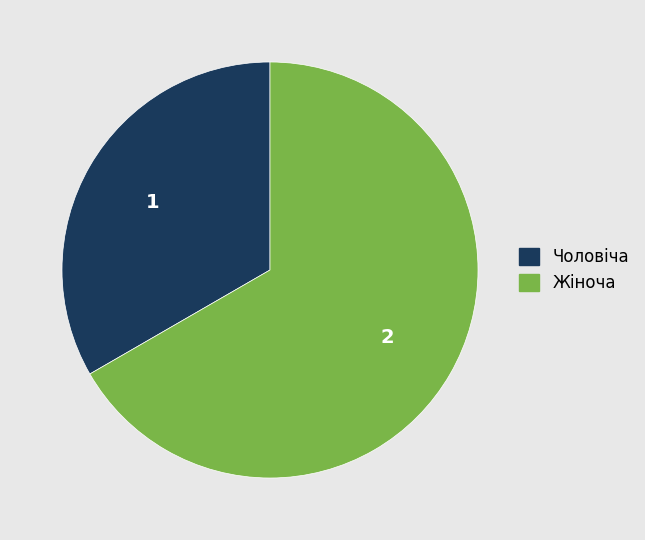

Rank the categories by value from highest to lowest.

Жіноча, Чоловіча